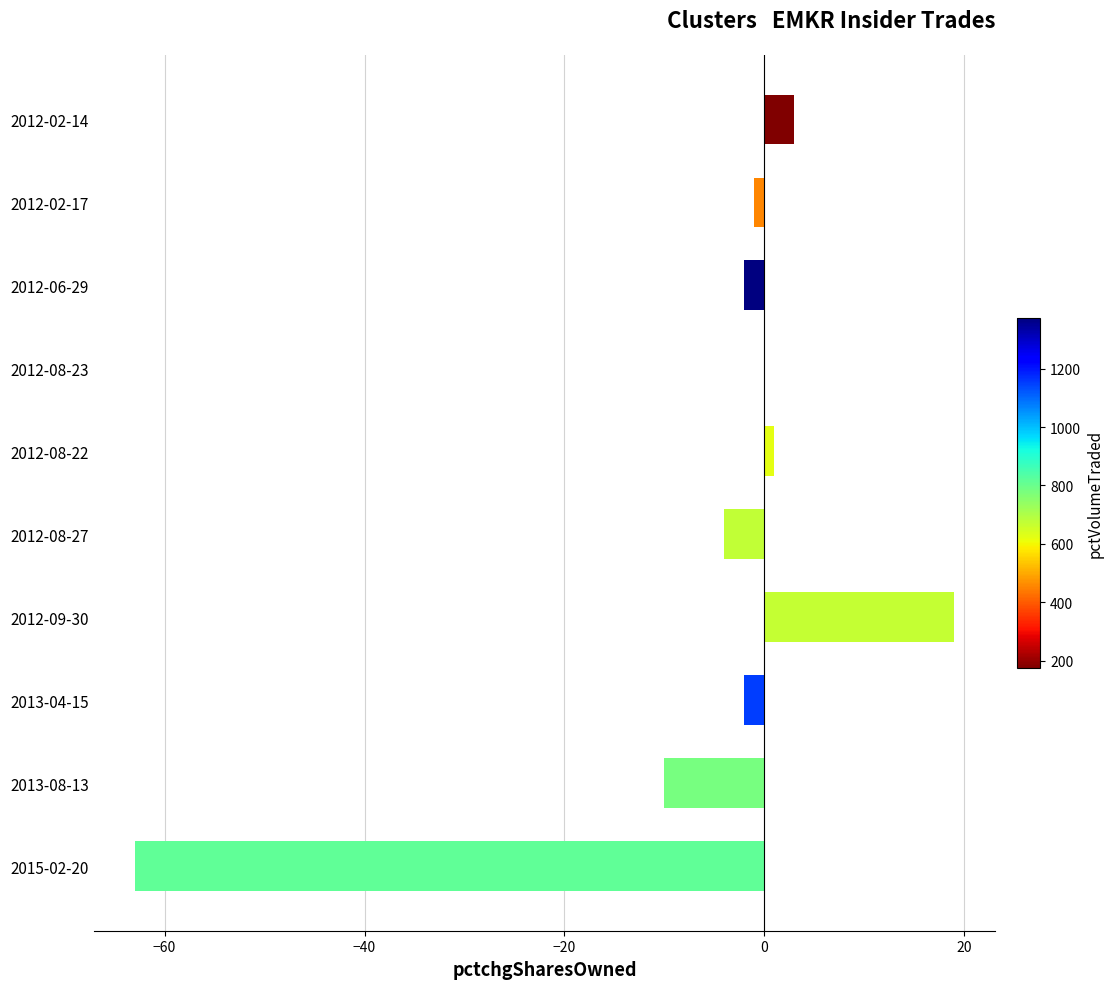

The chart shows a value of -7 at 2012-08-27. True or false?

False